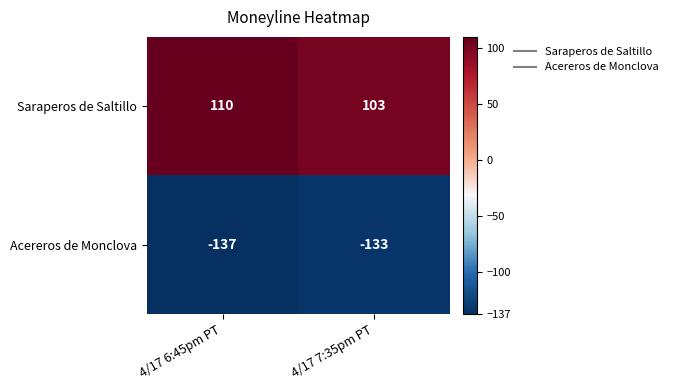

What is the difference between the maximum and minimum values in the Saraperos de Saltillo series?

7